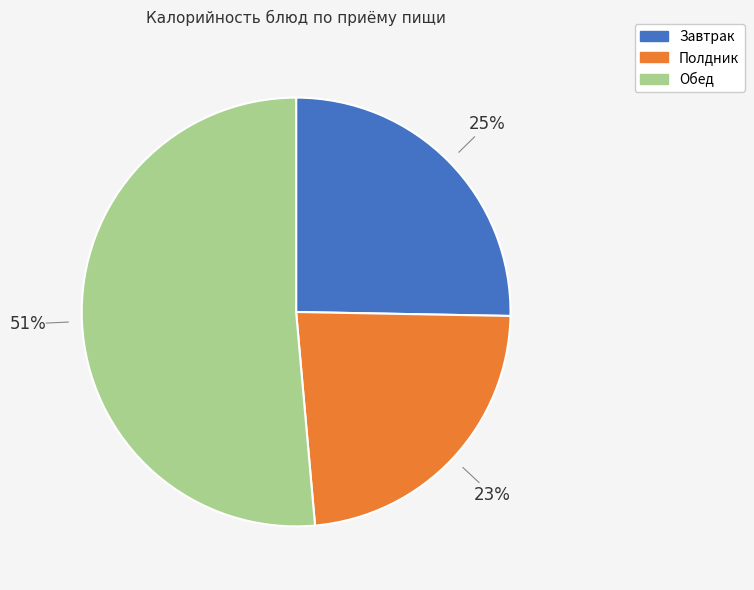

Does any single category account for the majority?

Yes